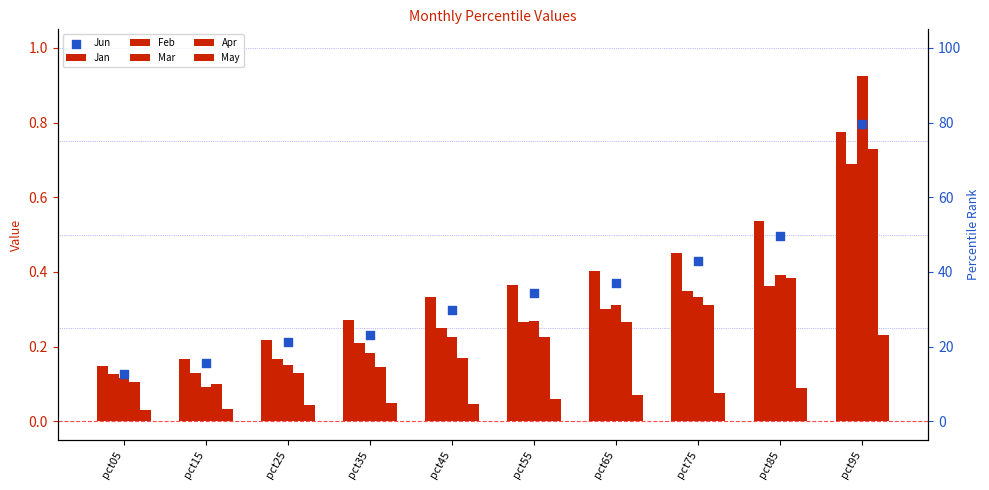

What are all the series names shown in the legend?

Jan, Feb, Mar, Apr, May, Jun